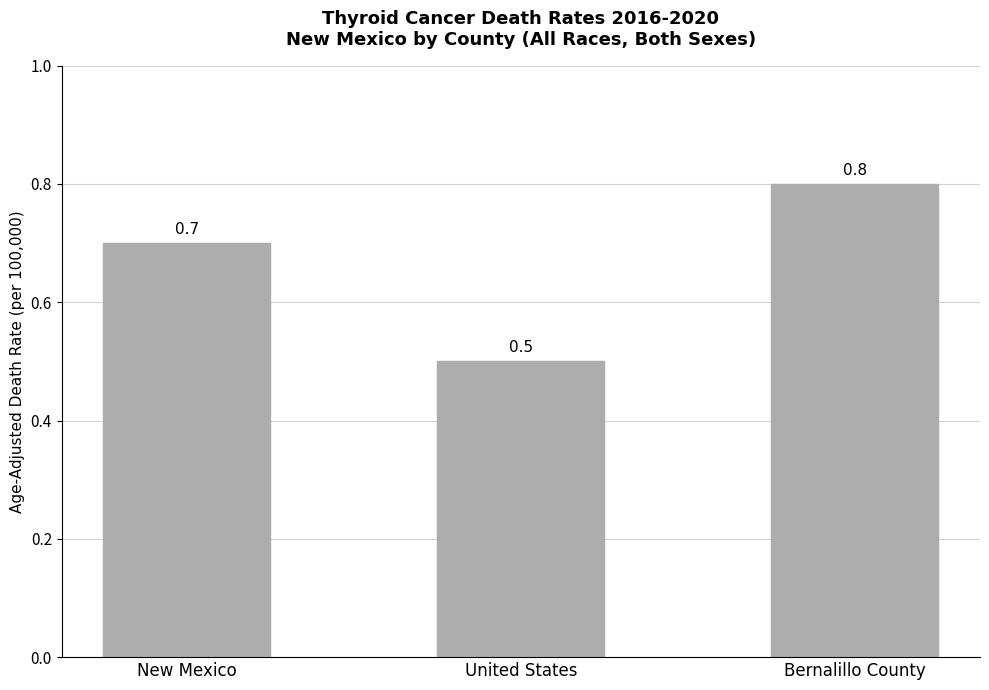

Reading left to right, transcribe all the data shown in this chart.

New Mexico=0.7	United States=0.5	Bernalillo County=0.8